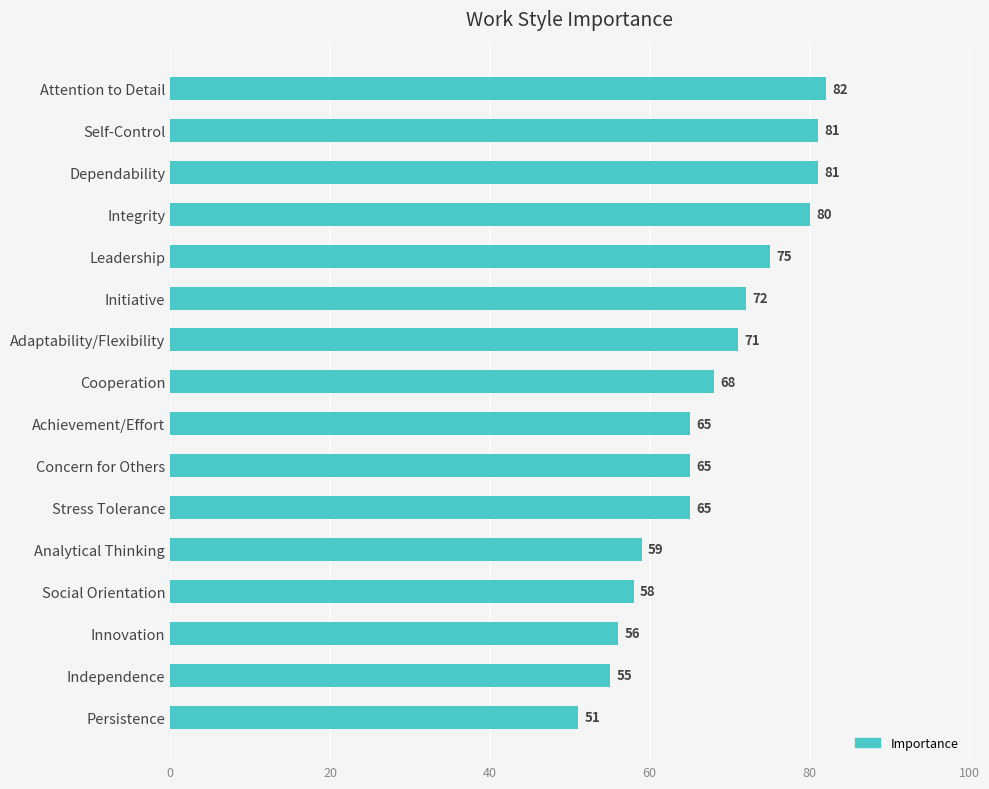

Count the number of categories in the chart.

16